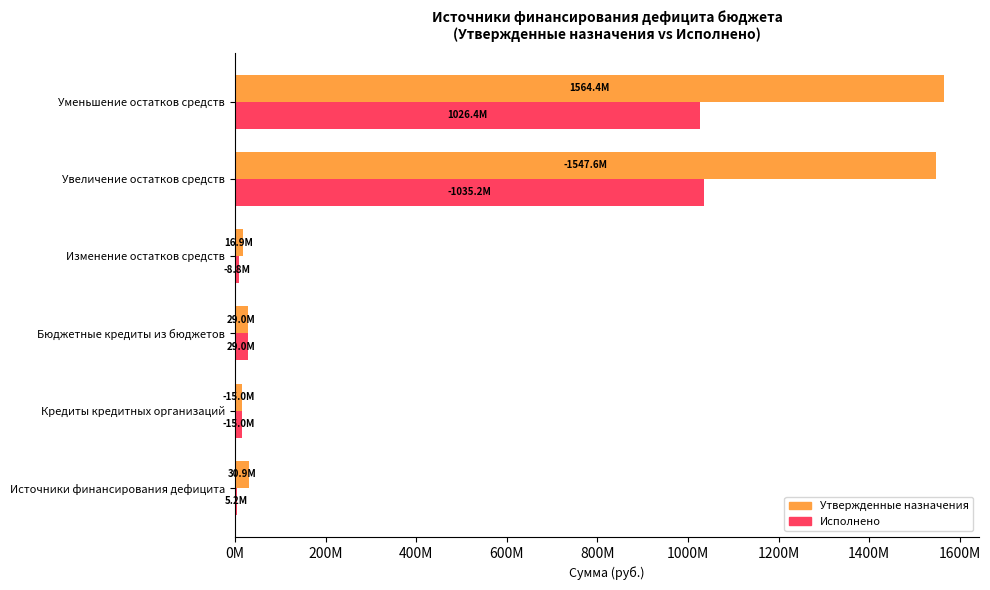

What are all the series names shown in the legend?

Утвержденные назначения, Исполнено